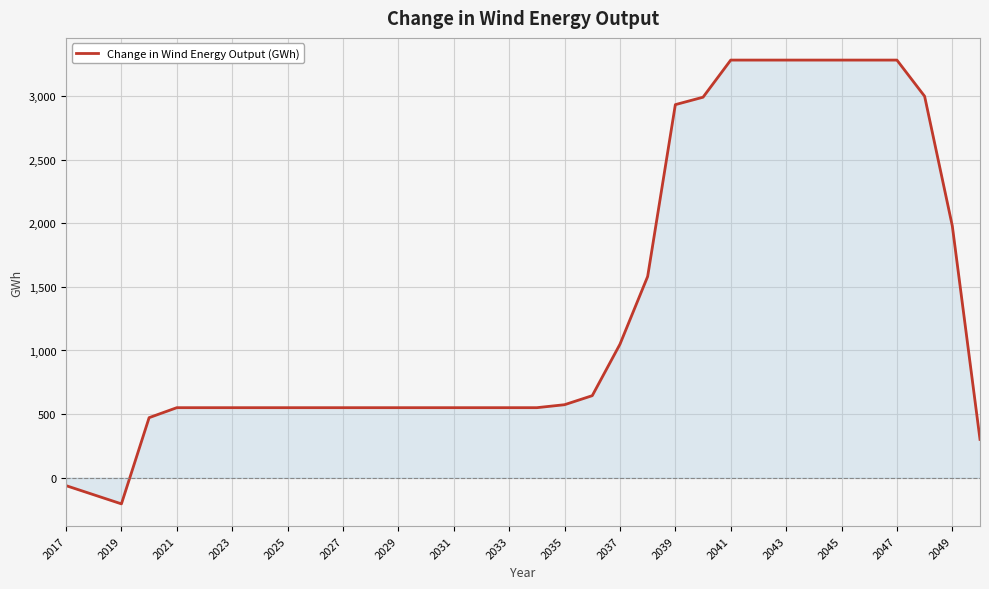

What is the average value?

1347.3